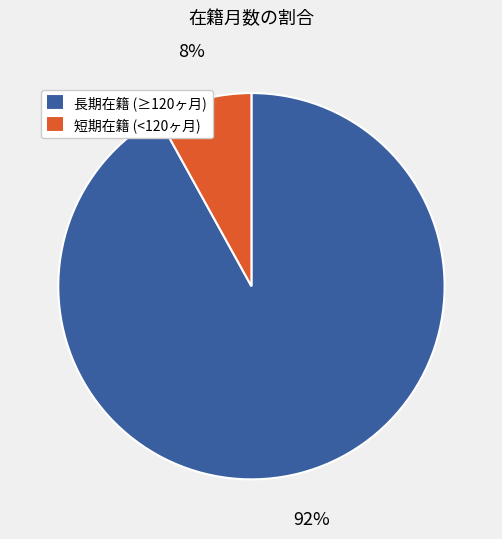

Is there any slice that represents more than half of the pie?

Yes